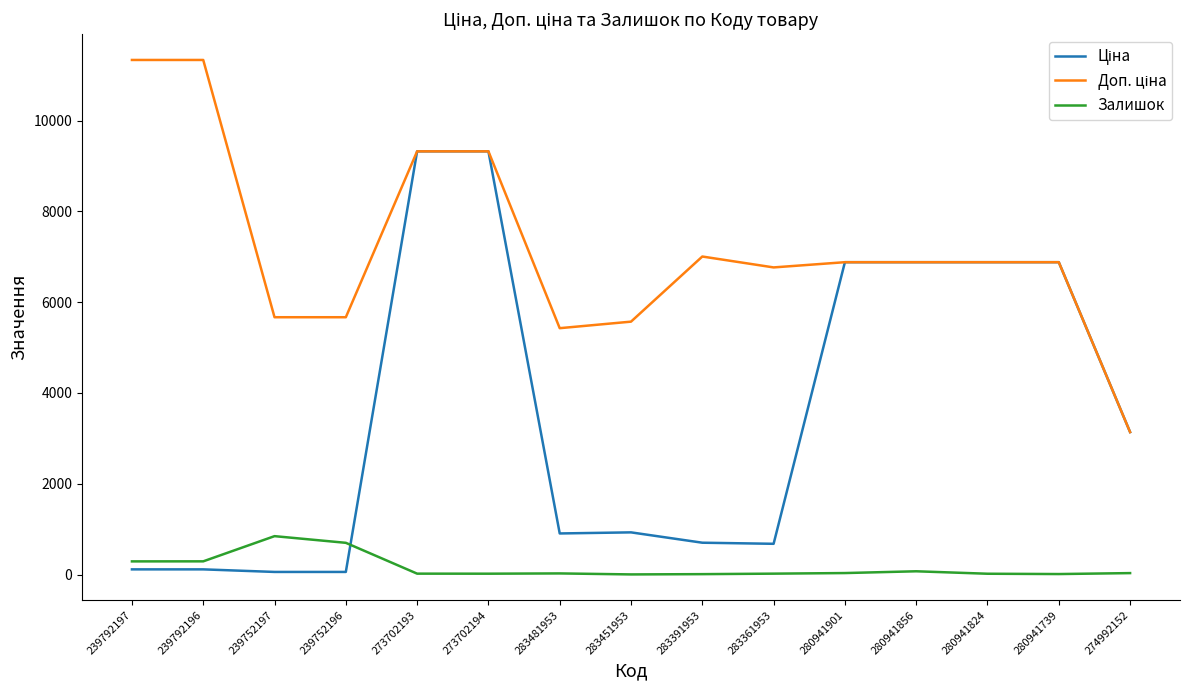

What is the greatest value displayed?

11334.0